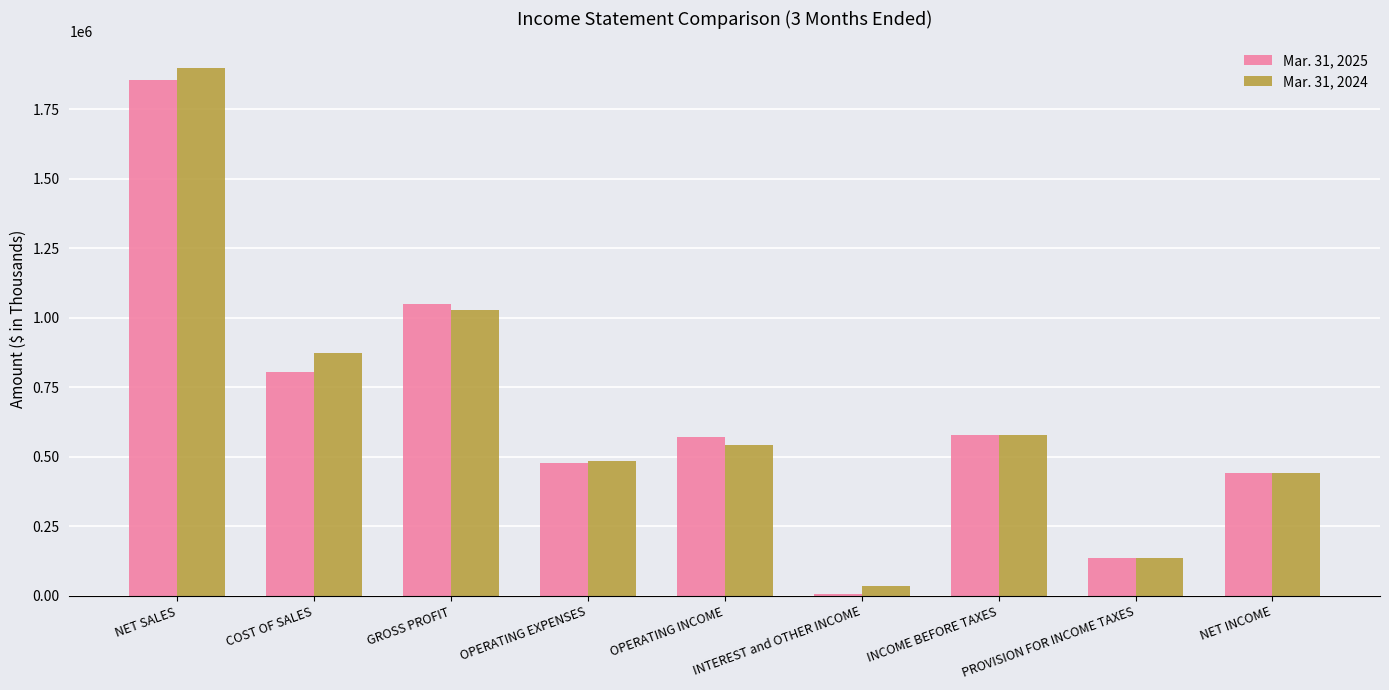

How many data points does each series have?

9